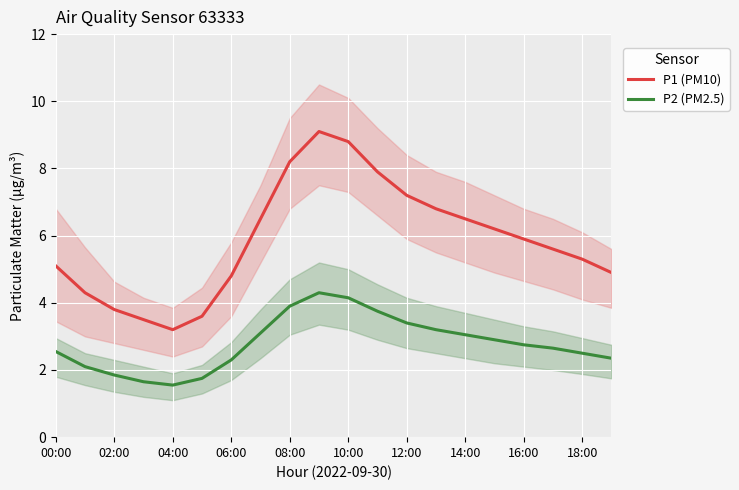

True or false: P1 (PM10) and P2 (PM2.5) cross at least once.

False